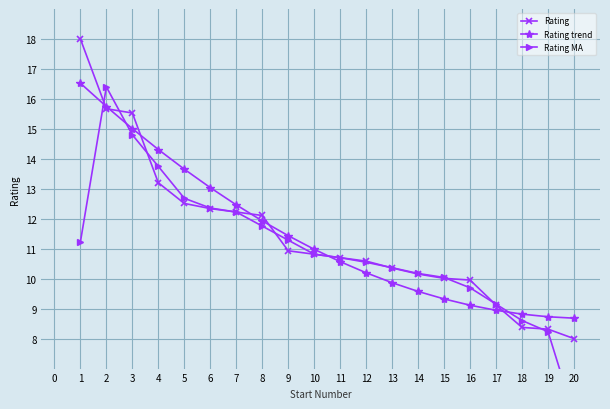

What is the value of the Rating MA point at the 19th from the left?

8.2